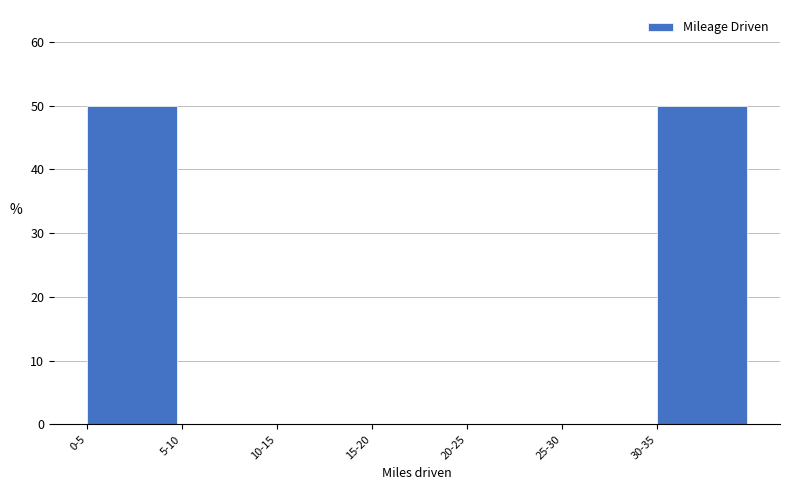

Reading left to right, transcribe all the data shown in this chart.

0-5=50	5-10=0	10-15=0	15-20=0	20-25=0	25-30=0	30-35=50